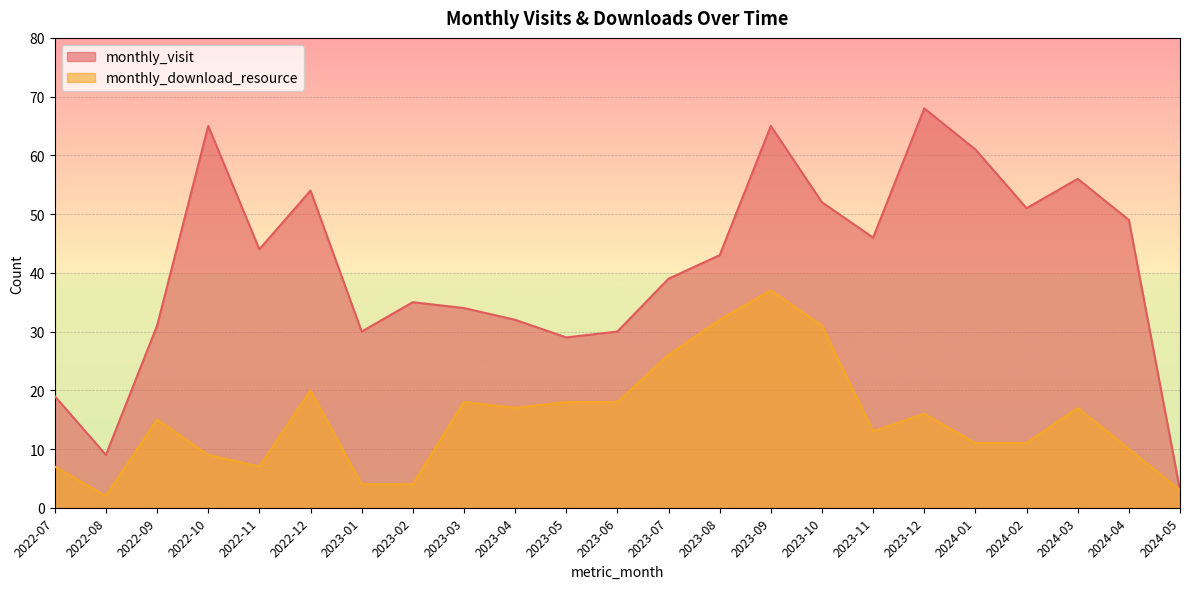

What is the lowest value of the monthly_download_resource series?

2